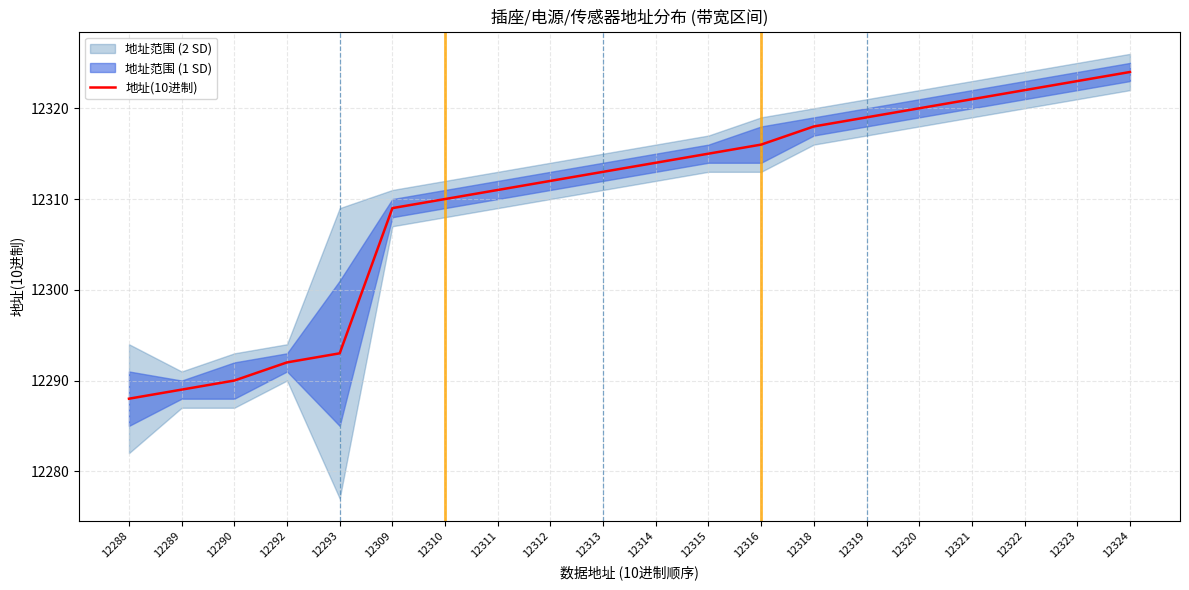

True or false: the data has more than 0 interior local peaks.

False